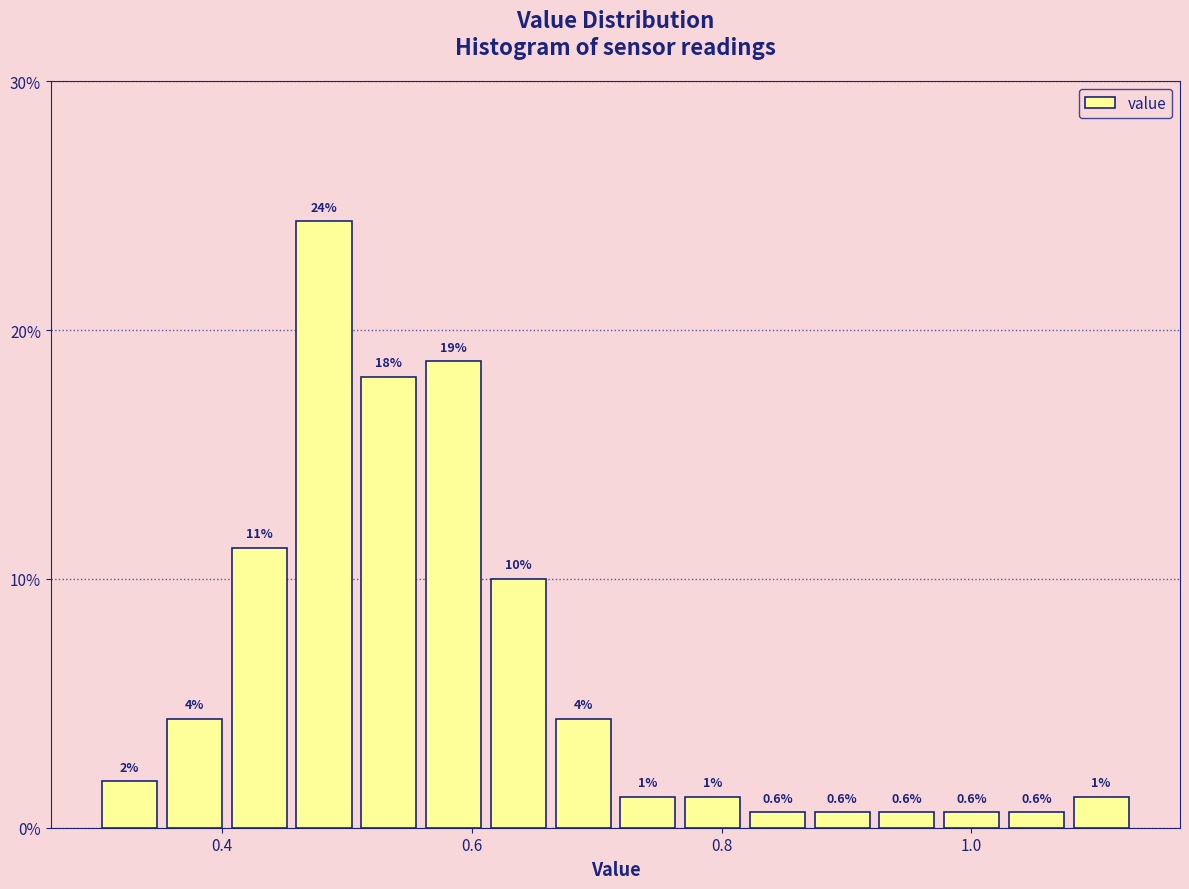

Read against the x-axis, roughly where is the centre of the tallest bar?

0.48